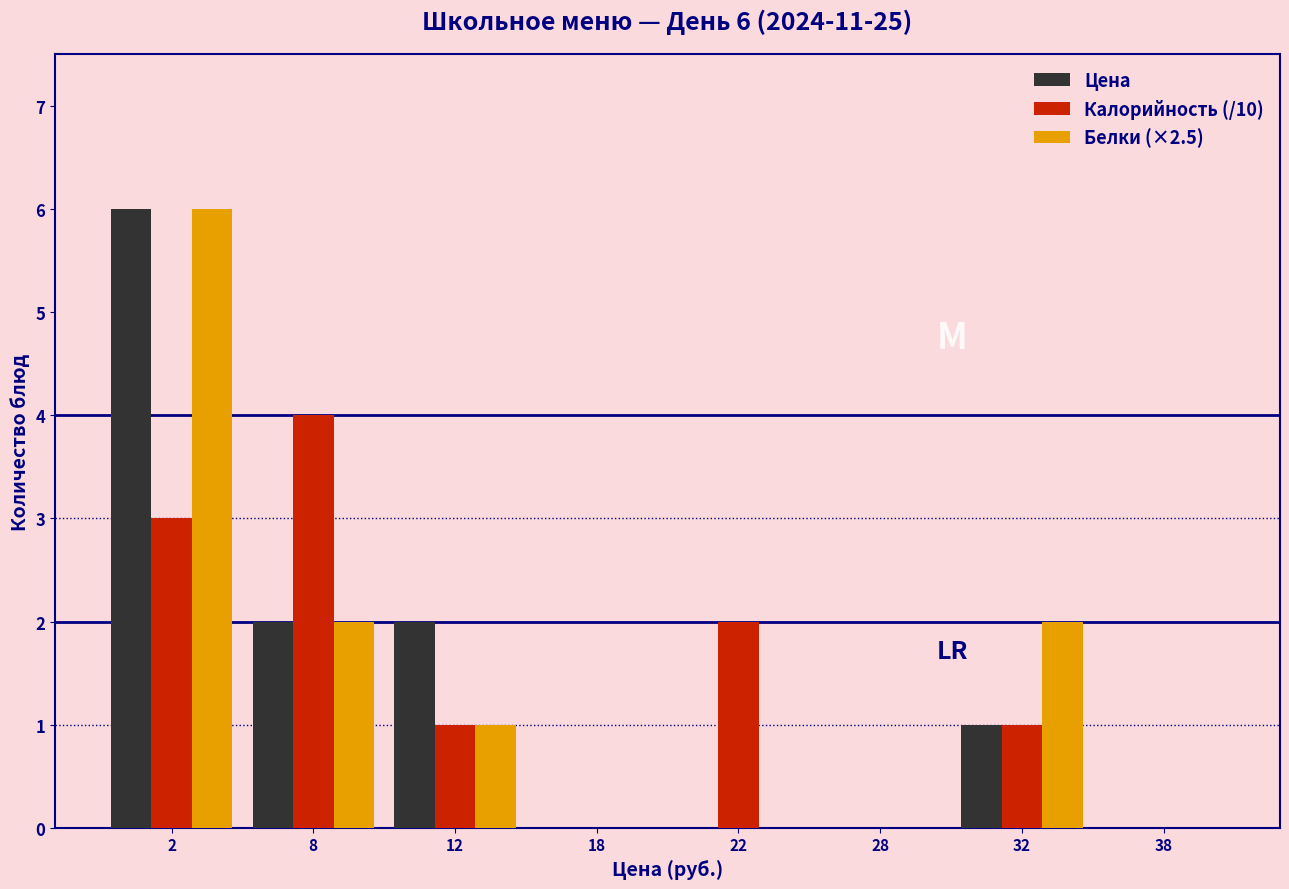

Reading right to left, what are all the values shown in this chart?

Цена: 38=0	32=1	28=0	22=0	18=0	12=2	8=2	2=6
Калорийность (/10): 38=0	32=1	28=0	22=2	18=0	12=1	8=4	2=3
Белки (×2.5): 38=0	32=2	28=0	22=0	18=0	12=1	8=2	2=6